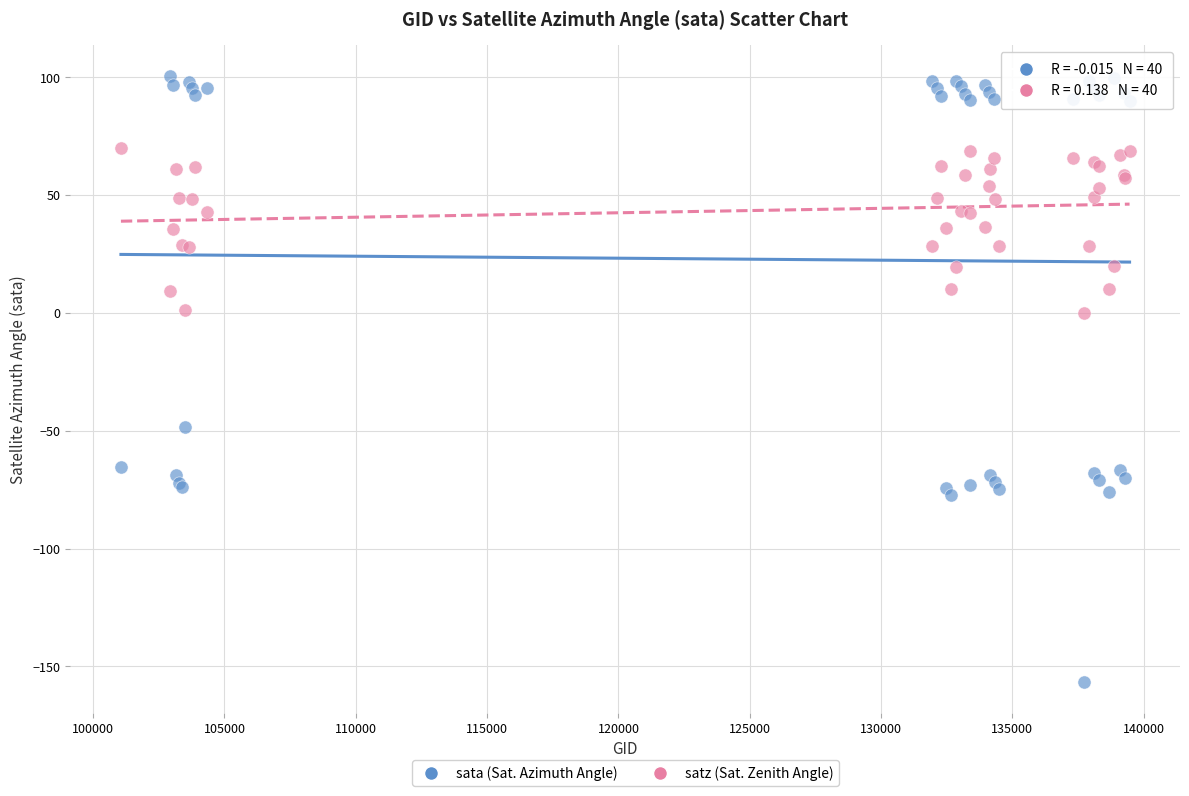

Across all series, what Y value is closest to -28?

-48.4